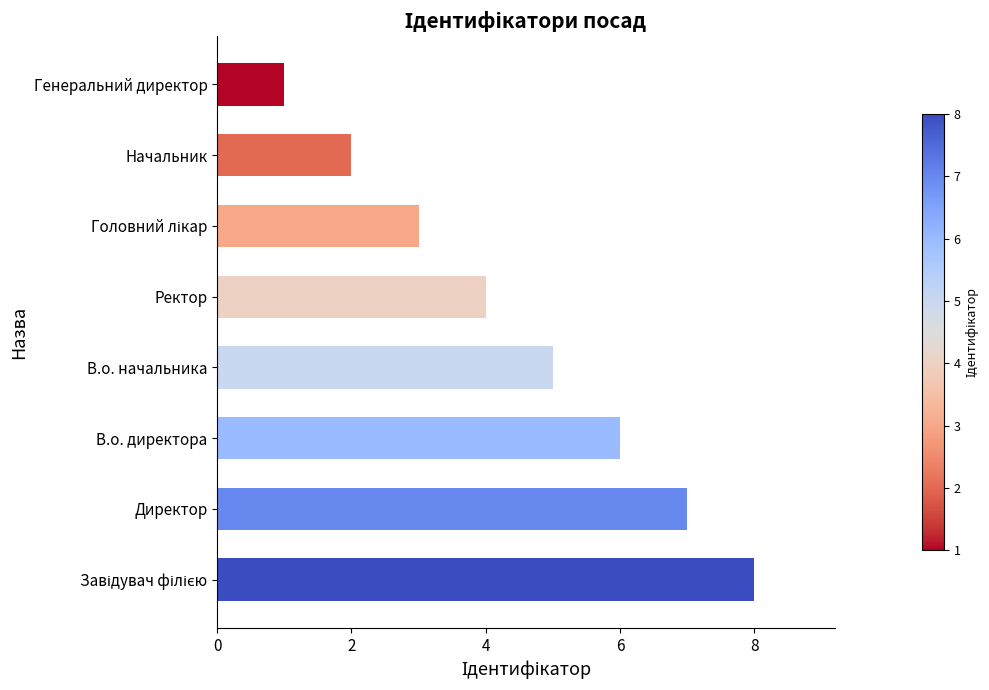

Approximately how many times larger is the value at В.о. директора compared to Начальник?

3.0